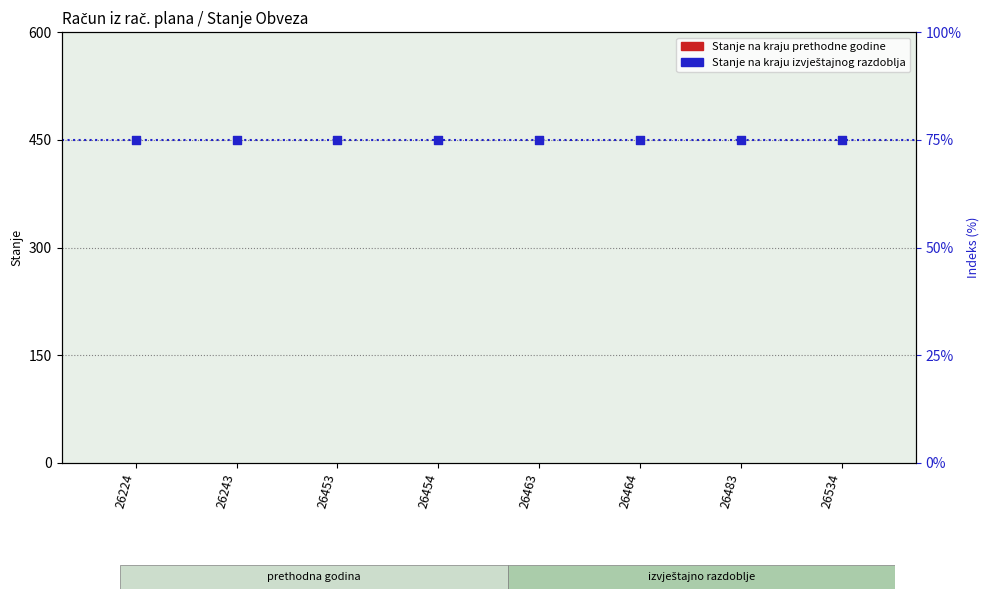

Which series reaches the minimum Y coordinate?

Stanje na kraju prethodne godine